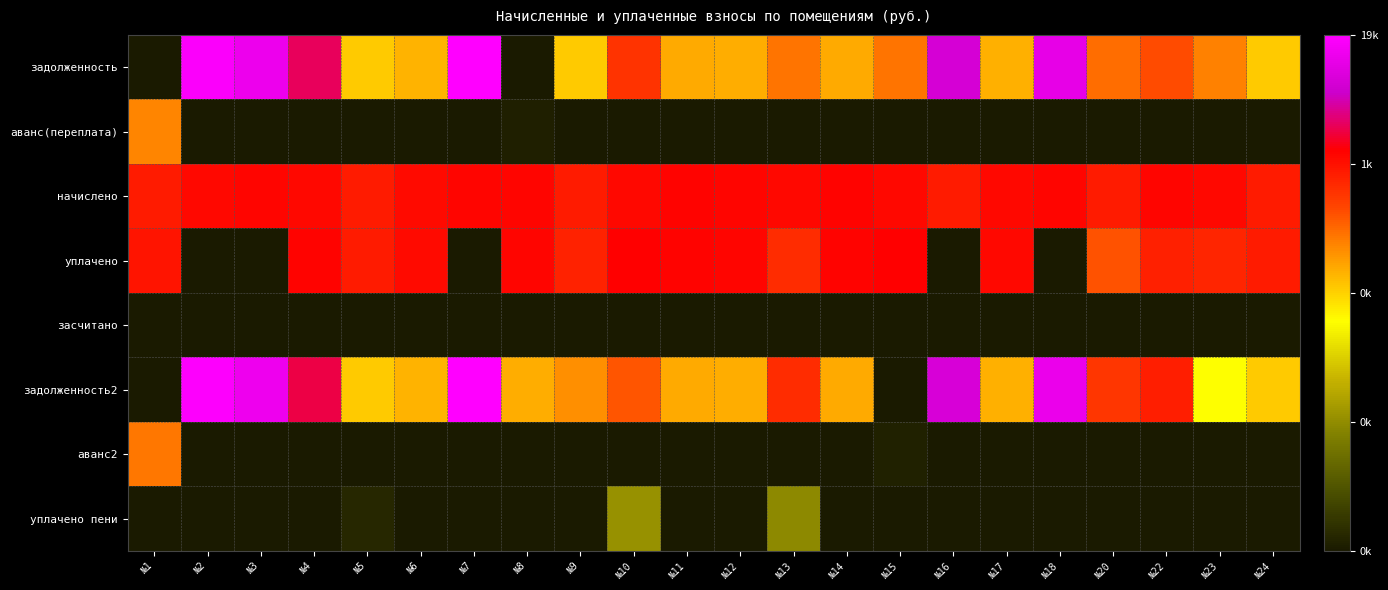

Reading left to right, list all the values displayed in this chart.

задолженность: №1=0.0	№2=9.8	№3=9.5	№4=8.1	№5=5.0	№6=5.3	№7=9.8	№8=0.0	№9=5.0	№10=6.9	№11=5.4	№12=5.4	№13=6.0	№14=5.4	№15=6.0	№16=9.0	№17=5.4	№18=9.4	№20=6.1	№22=6.5	№23=5.9	№24=5.0
аванс(переплата): №1=5.8	№2=0.0	№3=0.0	№4=0.0	№5=0.0	№6=0.0	№7=0.0	№8=0.1	№9=0.0	№10=0.0	№11=0.0	№12=0.0	№13=0.0	№14=0.0	№15=0.0	№16=0.0	№17=0.0	№18=0.0	№20=0.0	№22=0.0	№23=0.0	№24=0.0
начислено: №1=7.2	№2=7.5	№3=7.6	№4=7.5	№5=7.2	№6=7.5	№7=7.6	№8=7.6	№9=7.2	№10=7.5	№11=7.6	№12=7.6	№13=7.5	№14=7.6	№15=7.5	№16=7.2	№17=7.5	№18=7.6	№20=7.2	№22=7.6	№23=7.5	№24=7.2
уплачено: №1=7.3	№2=0.0	№3=0.0	№4=7.6	№5=7.2	№6=7.5	№7=0.0	№8=7.6	№9=7.1	№10=7.6	№11=7.6	№12=7.6	№13=7.0	№14=7.6	№15=7.6	№16=0.0	№17=7.5	№18=0.0	№20=6.4	№22=7.2	№23=7.1	№24=7.2
засчитано: №1=0.0	№2=0.0	№3=0.0	№4=0.0	№5=0.0	№6=0.0	№7=0.0	№8=0.0	№9=0.0	№10=0.0	№11=0.0	№12=0.0	№13=0.0	№14=0.0	№15=0.0	№16=0.0	№17=0.0	№18=0.0	№20=0.0	№22=0.0	№23=0.0	№24=0.0
задолженность2: №1=0.0	№2=9.8	№3=9.5	№4=8.0	№5=5.0	№6=5.3	№7=9.9	№8=5.4	№9=5.7	№10=6.4	№11=5.4	№12=5.4	№13=7.0	№14=5.4	№15=0.0	№16=9.0	№17=5.4	№18=9.4	№20=6.8	№22=7.2	№23=4.4	№24=5.0
аванс2: №1=6.0	№2=0.0	№3=0.0	№4=0.0	№5=0.0	№6=0.0	№7=0.0	№8=0.0	№9=0.0	№10=0.0	№11=0.0	№12=0.0	№13=0.0	№14=0.0	№15=0.2	№16=0.0	№17=0.0	№18=0.0	№20=0.0	№22=0.0	№23=0.0	№24=0.0
уплачено пени: №1=0.0	№2=0.0	№3=0.0	№4=0.0	№5=0.3	№6=0.0	№7=0.0	№8=0.0	№9=0.0	№10=2.6	№11=0.0	№12=0.0	№13=2.4	№14=0.0	№15=0.0	№16=0.0	№17=0.0	№18=0.0	№20=0.0	№22=0.0	№23=0.0	№24=0.0